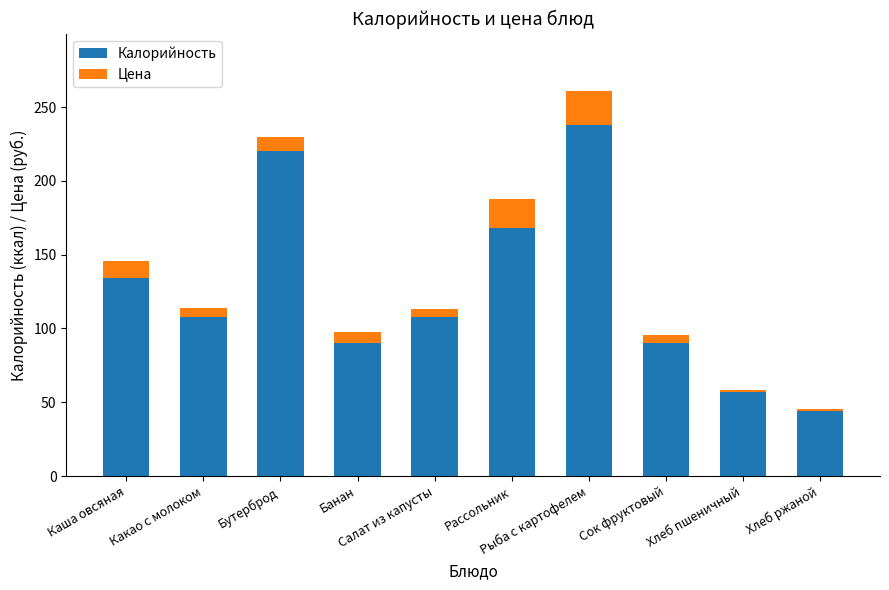

True or false: Калорийность has a value of 83.3 at Хлеб пшеничный.

False